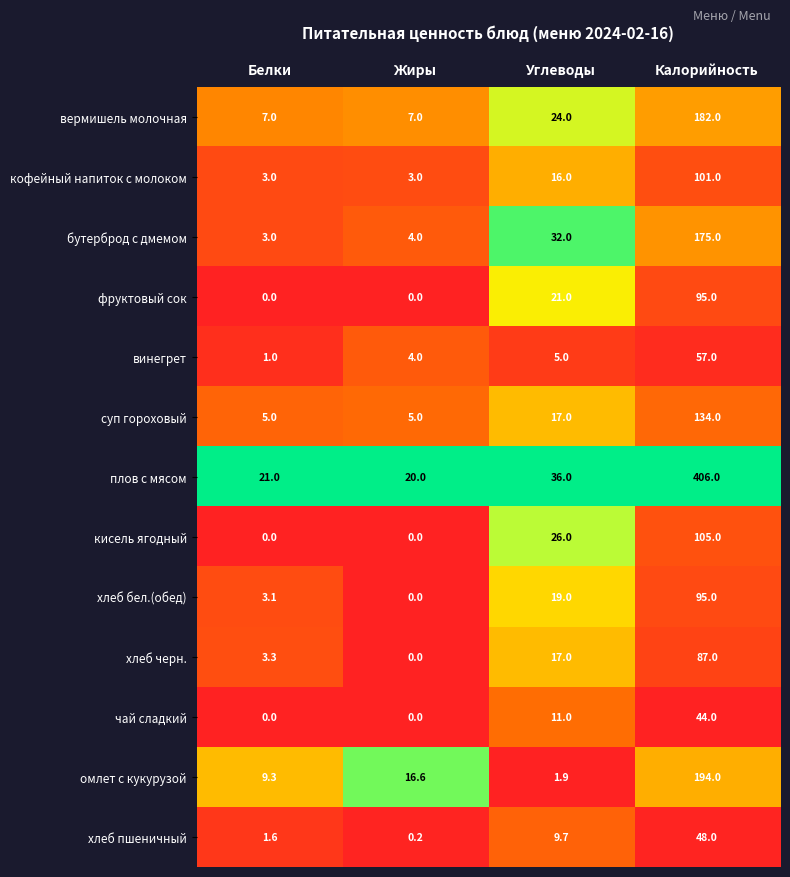

What is the difference between the maximum and second lowest values in the плов с мясом series?

385.0